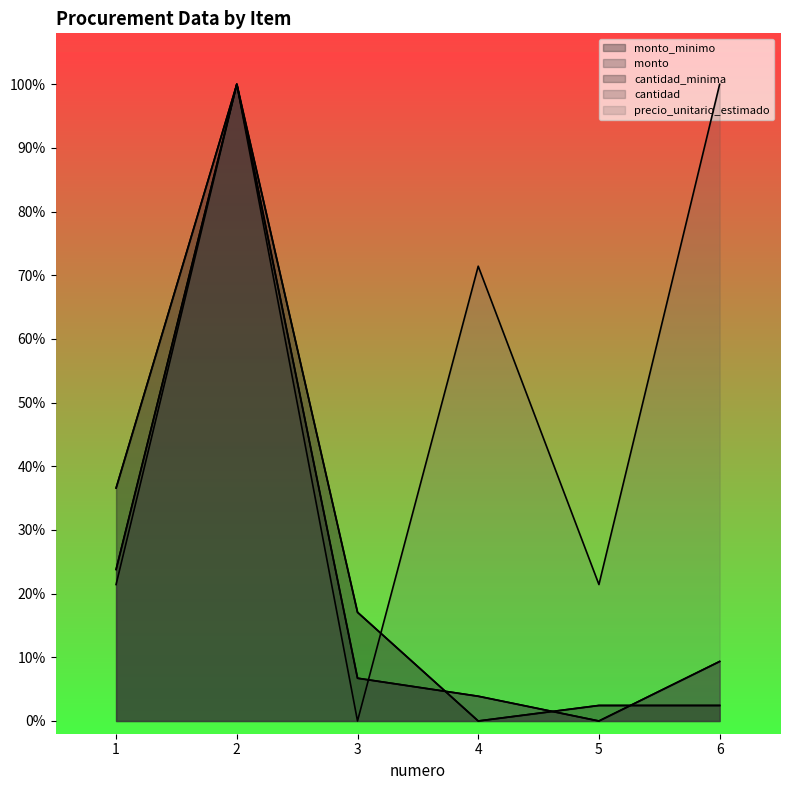

List the labels in order of monto_minimo value, largest first.

2, 1, 6, 3, 4, 5